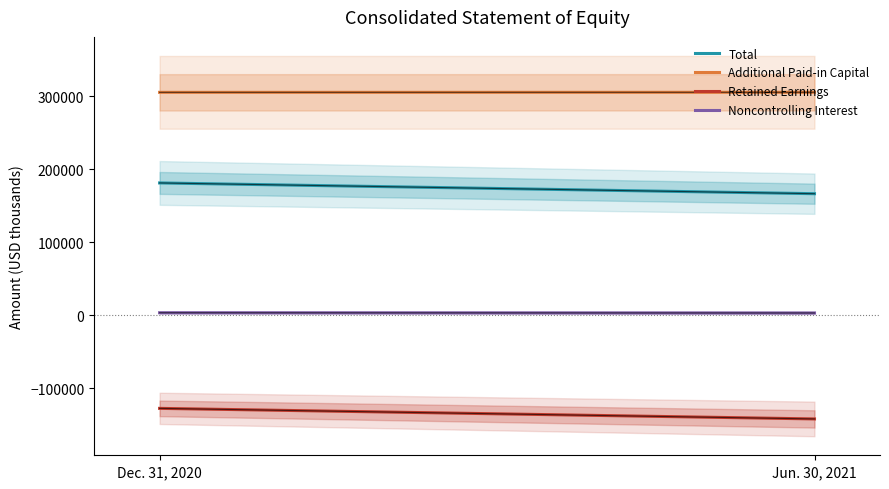

Rank the series by their maximum value, from lowest to highest.

Retained Earnings, Noncontrolling Interest, Total, Additional Paid-in Capital